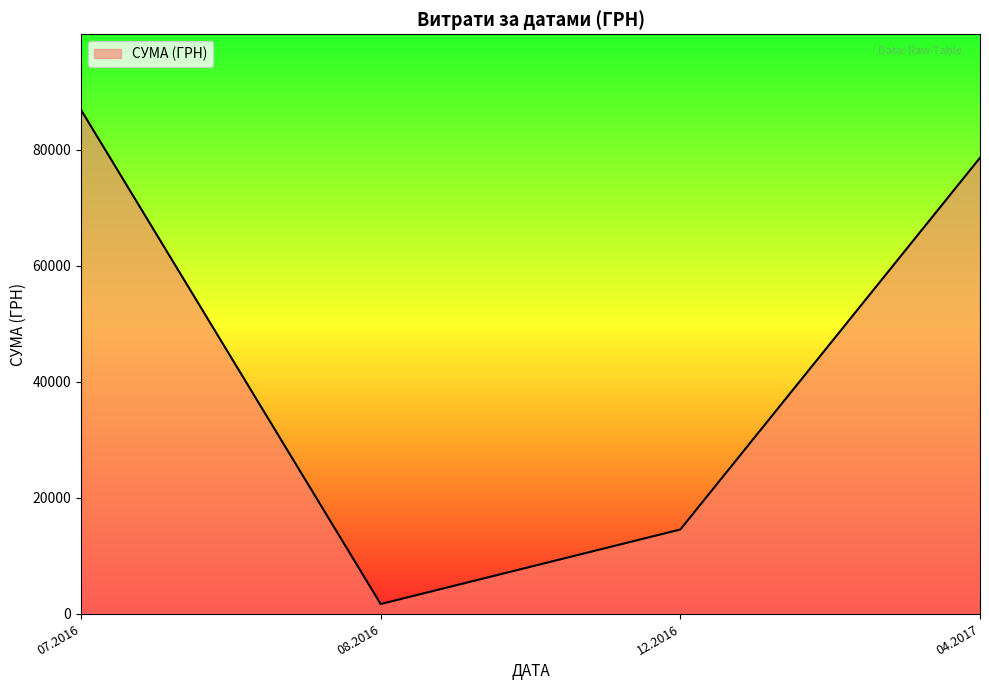

How many lines are shown in the chart?

1